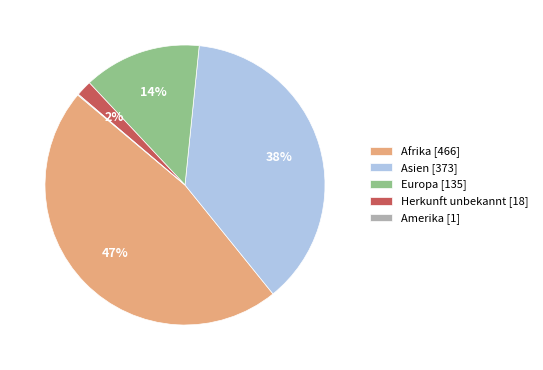

Is Herkunft unbekannt the majority of the pie?

No